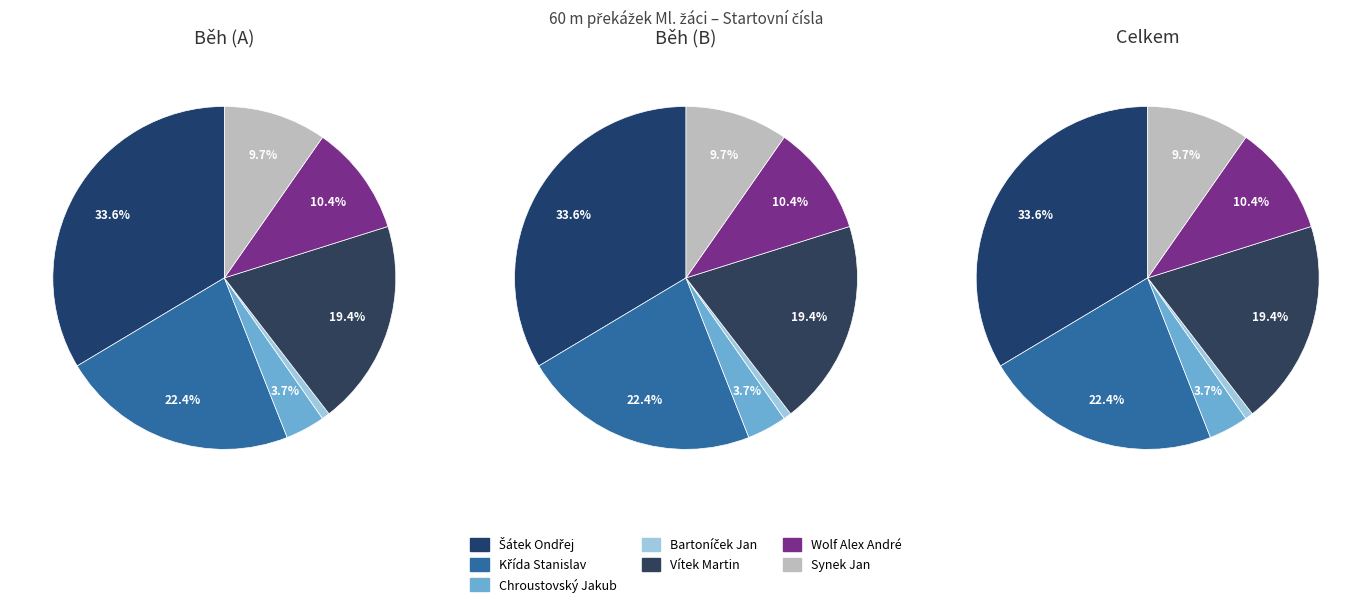

To the nearest percent, what is the average slice percentage?

14%